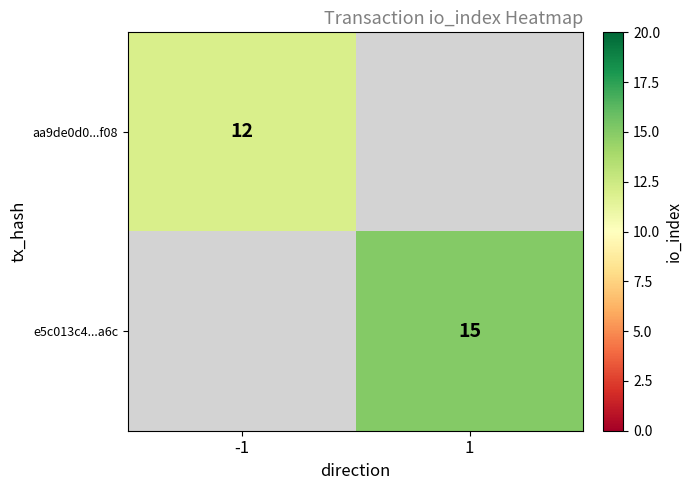

How many series are shown in this chart?

2